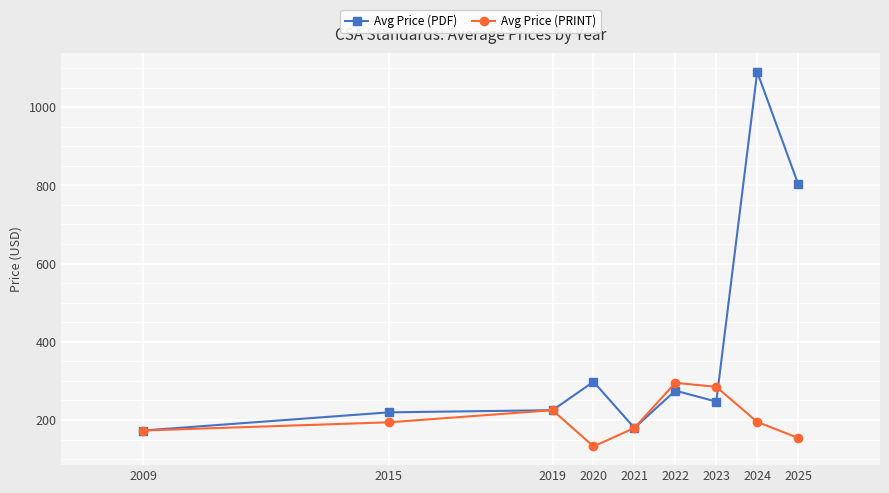

What is the minimum value for Avg Price (PDF)?

173.0